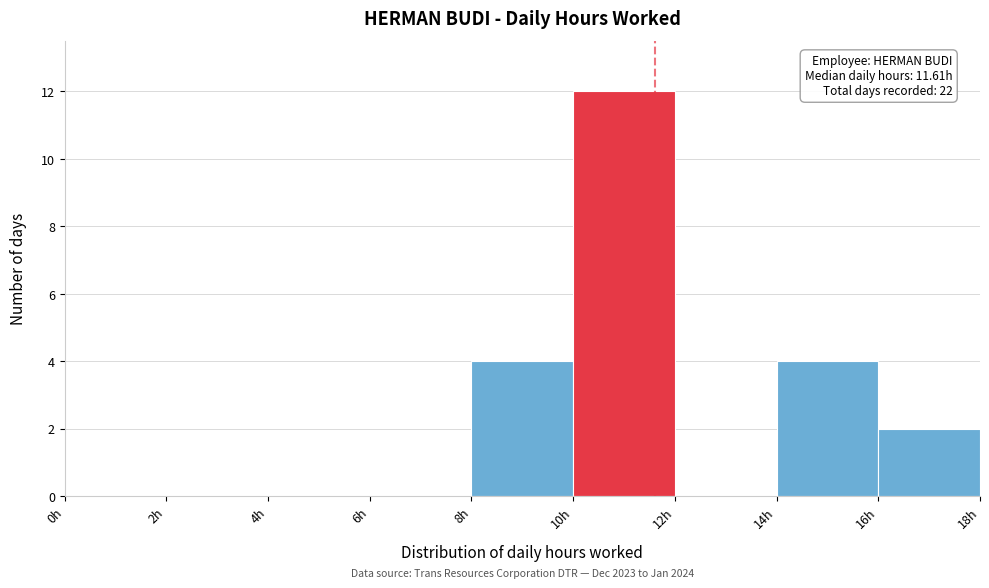

Over which range of the x-axis is the bar tallest?

10 to 12